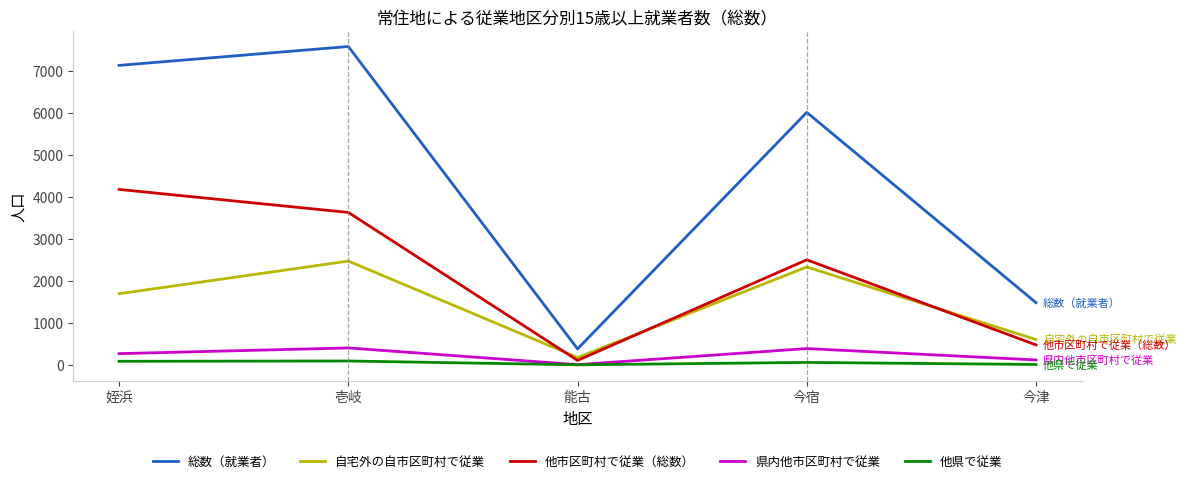

True or false: 総数（就業者） has a value of 12720 at 壱岐.

False